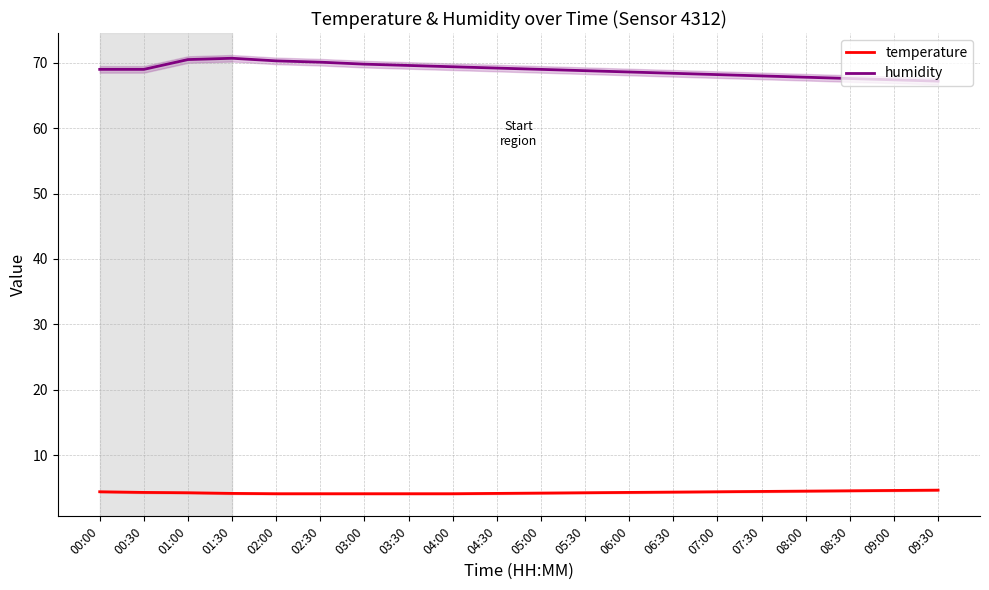

Is the value of temperature at 05:30 greater than the value of humidity at 02:00?

No